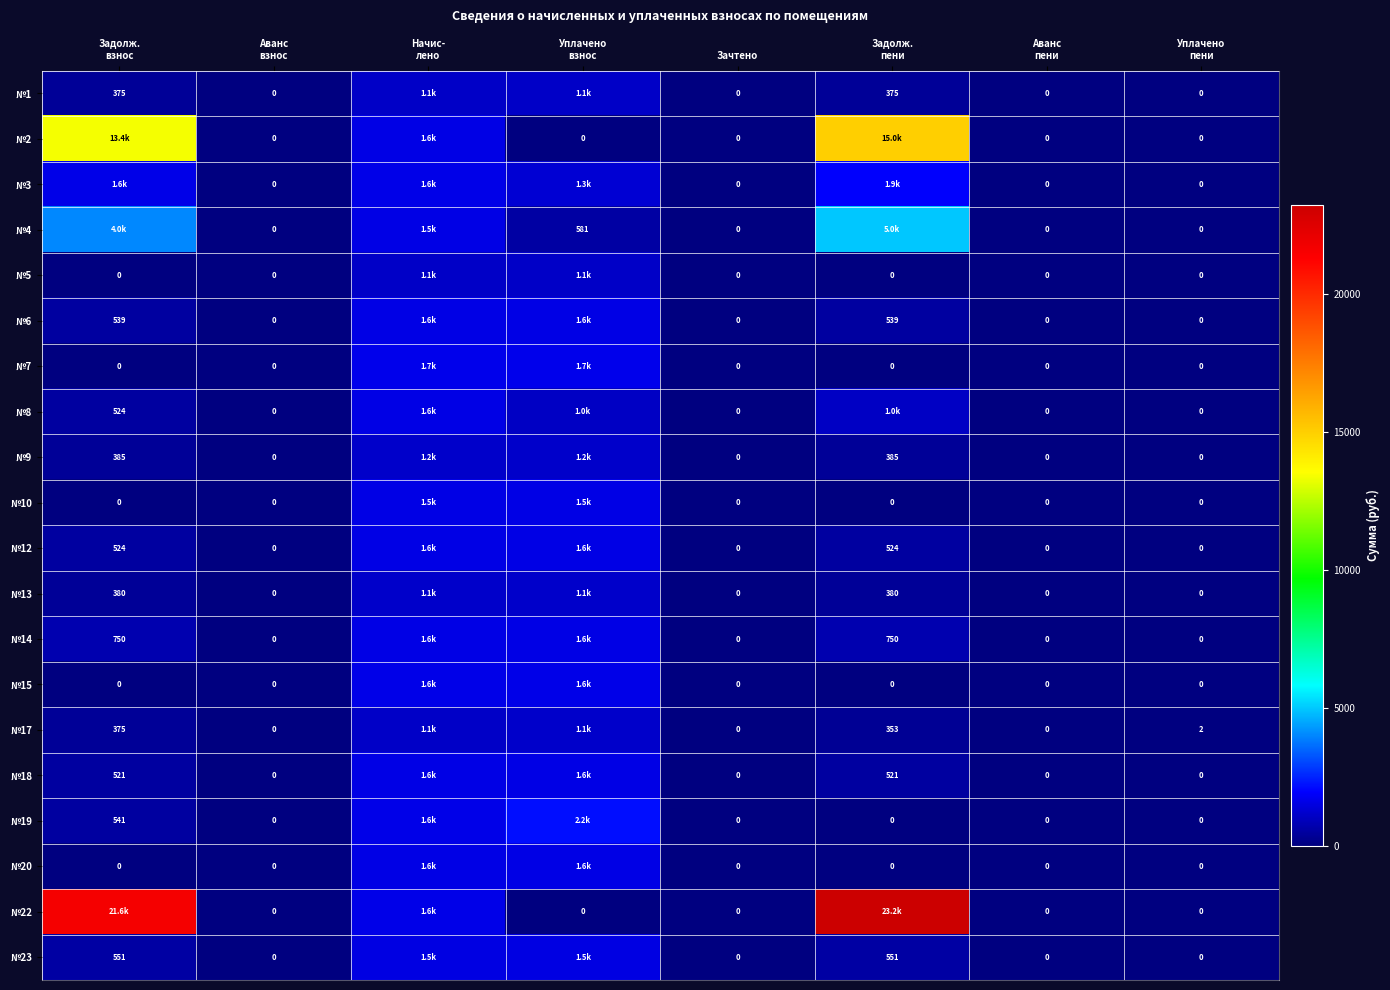

Which series has the largest range (max minus min)?

№22